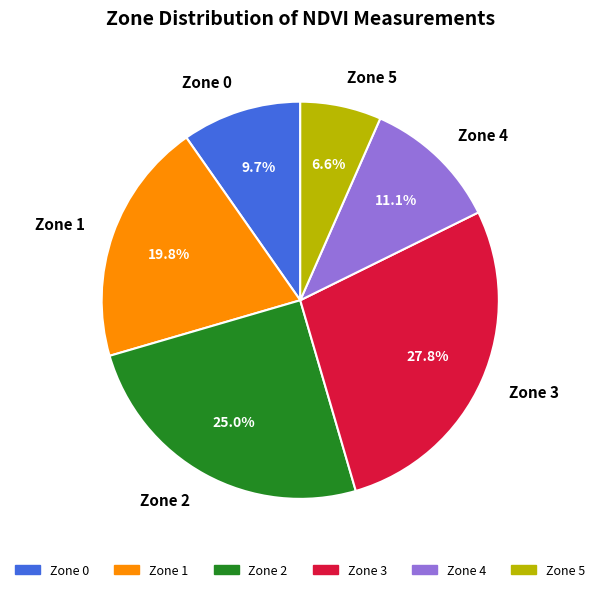

How many slices are in this pie chart?

6